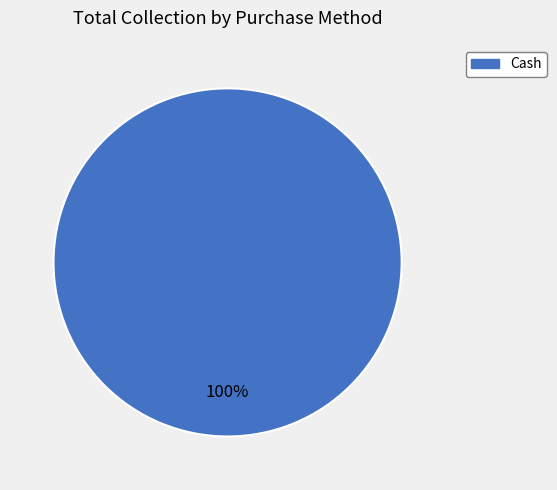

Does any single category account for the majority?

Yes